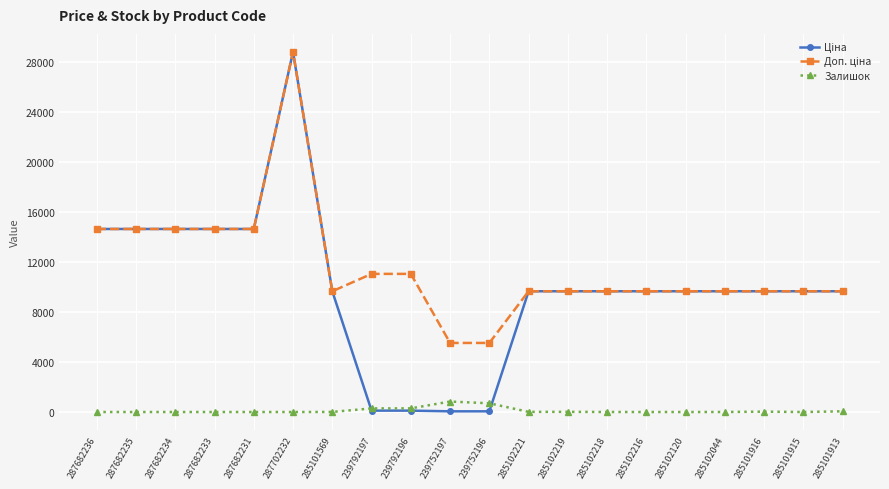

At which category does the chart reach its peak across all series?

287702232